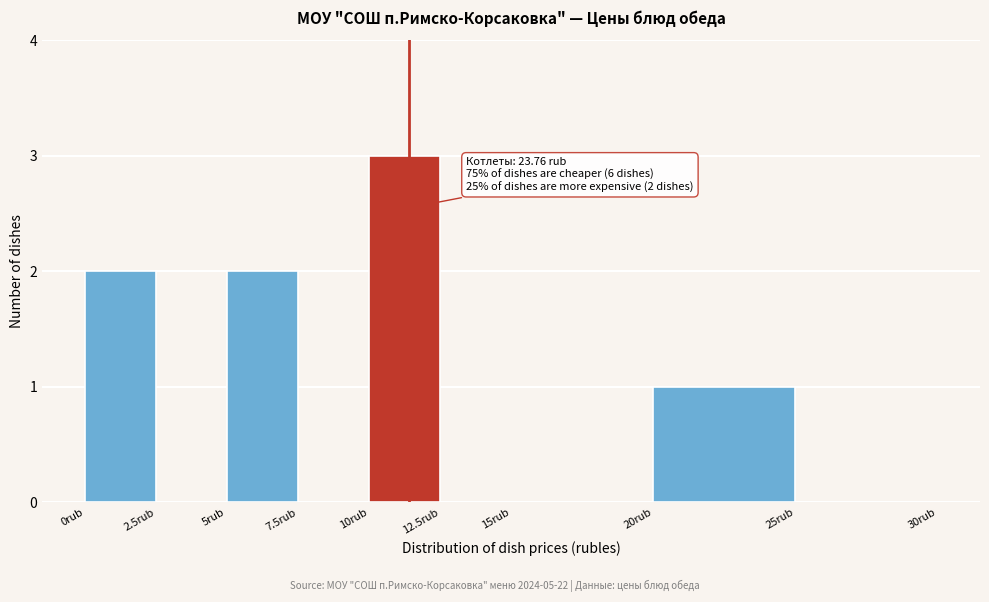

Which range on the x-axis has the tallest bar?

10.0 to 12.5